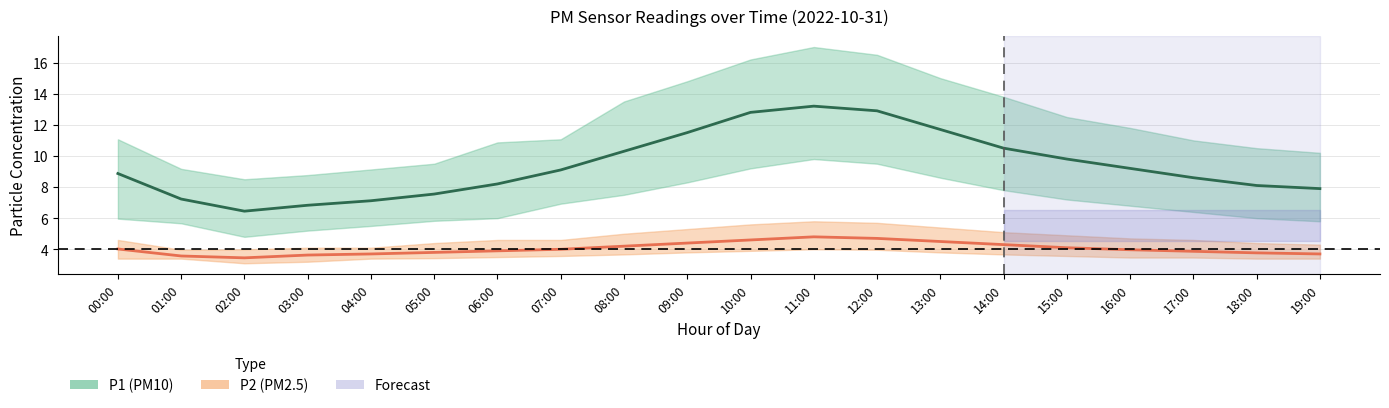

Between 10:00 and 13:00, which is larger?

10:00